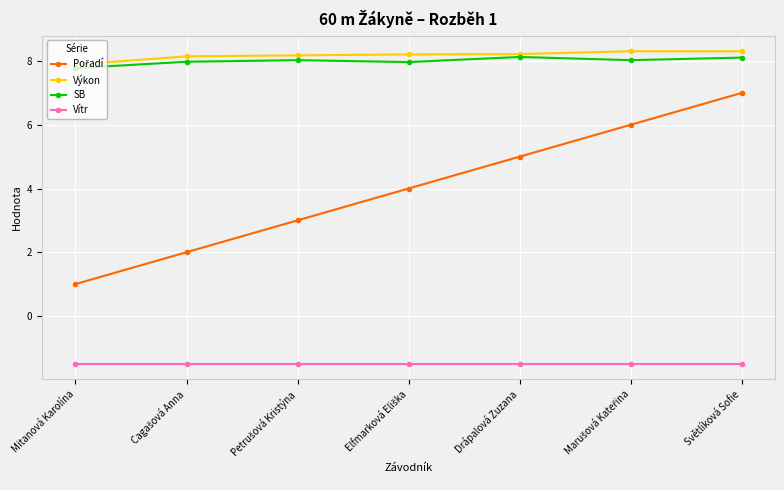

What is the minimum value for Vítr?

-1.5